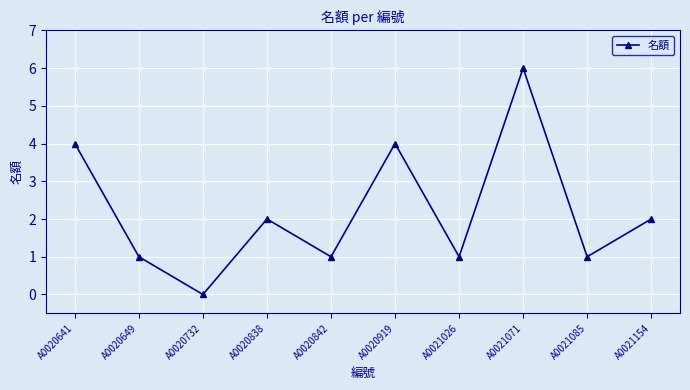

Reading right to left, extract all data points from this chart.

2	1	6	1	4	1	2	0	1	4